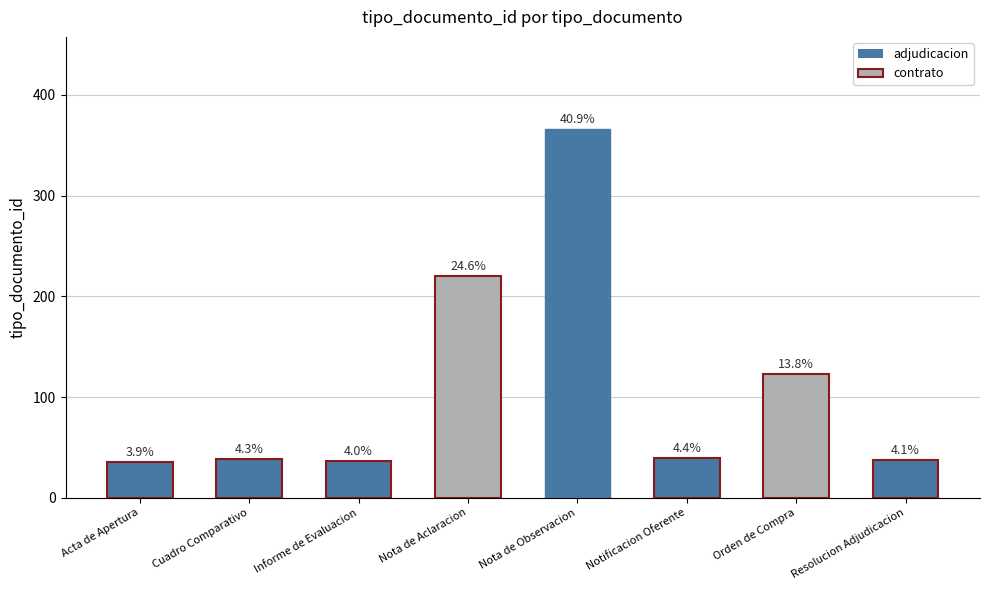

Reading left to right, extract all data points from this chart.

Acta de Apertura=35	Cuadro Comparativo=38	Informe de Evaluacion=36	Nota de Aclaracion=220	Nota de Observacion=366	Notificacion Oferente=39	Orden de Compra=123	Resolucion Adjudicacion=37